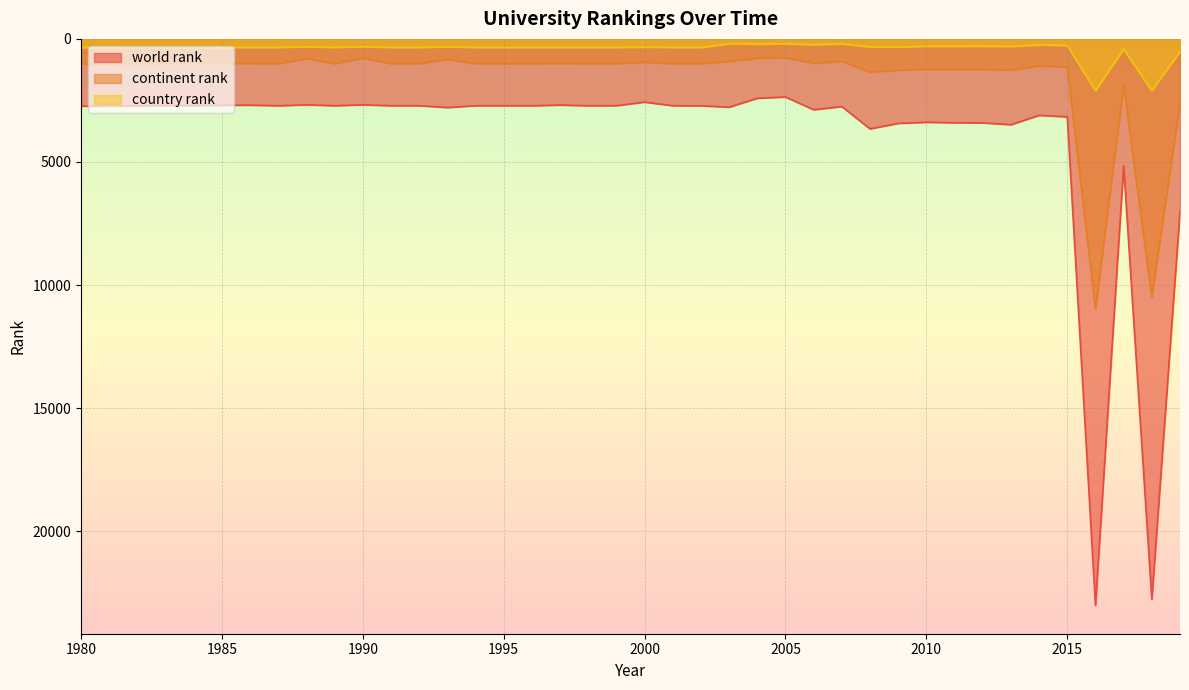

At which category does the chart reach its peak across all series?

2016